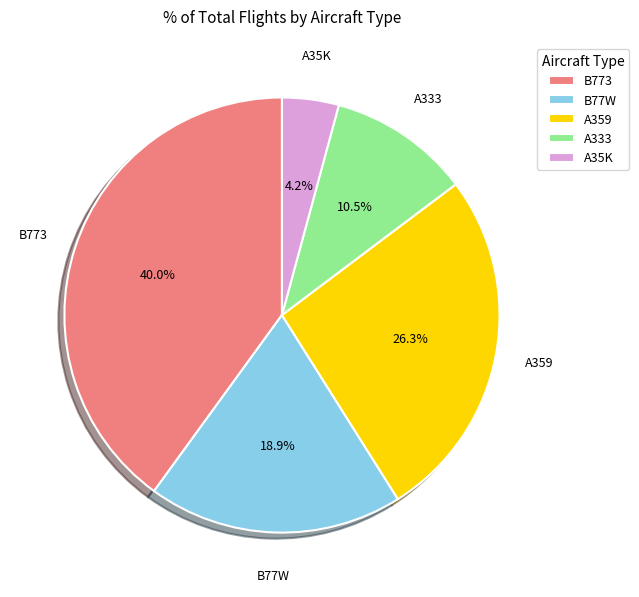

Which slice is the largest?

B773